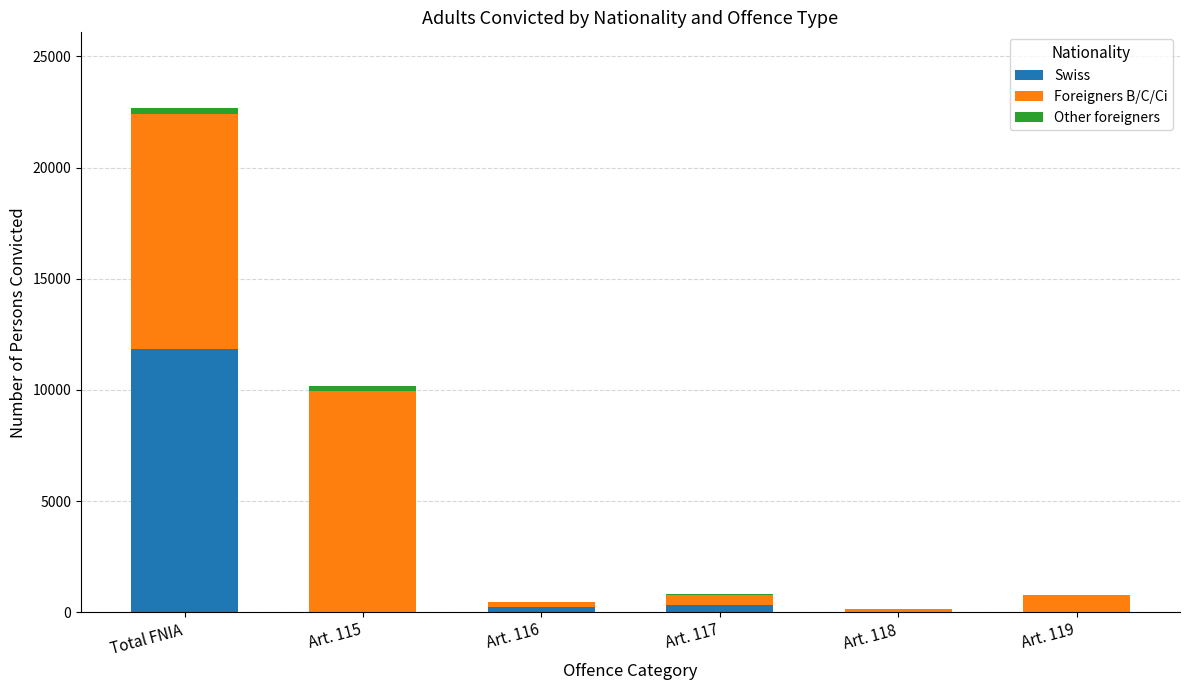

At which category is the sum across all series the highest?

Total FNIA